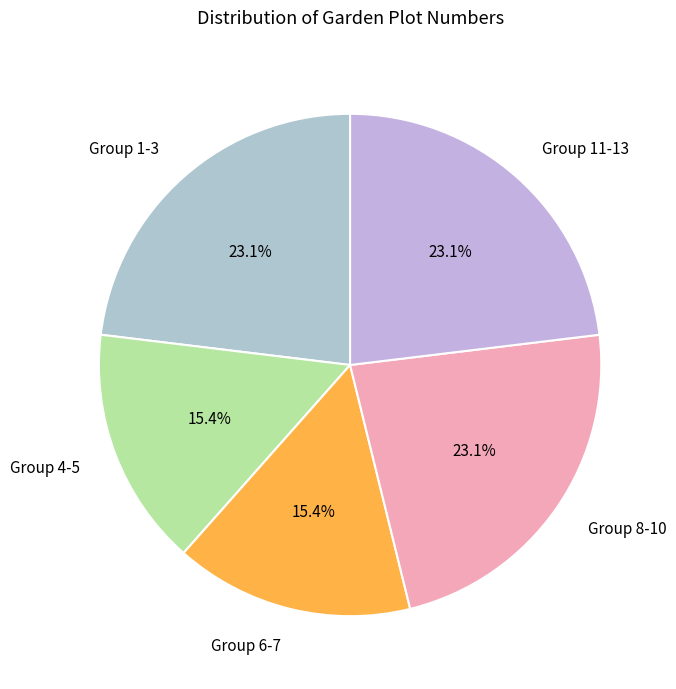

Between Group 1-3 and Group 6-7, which is larger?

Group 1-3